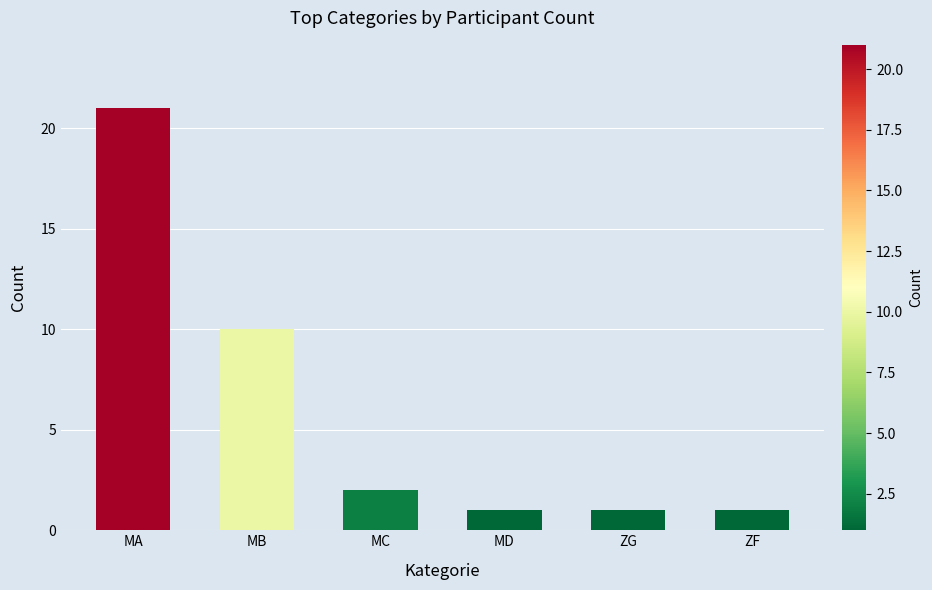

Reading right to left, extract all data points from this chart.

1	1	1	2	10	21